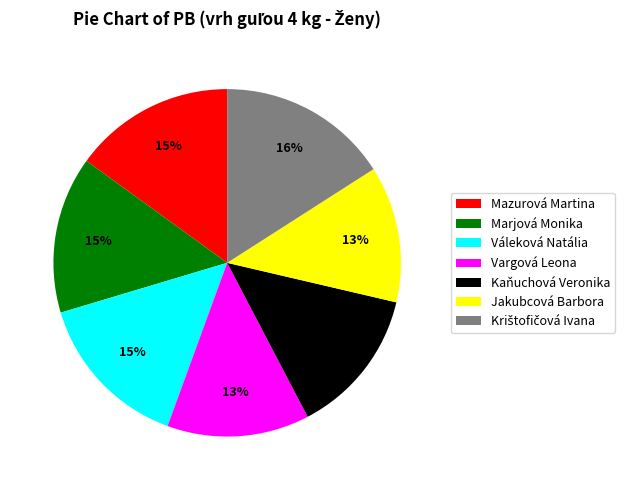

To the nearest percent, what portion does Jakubcová Barbora represent?

13%